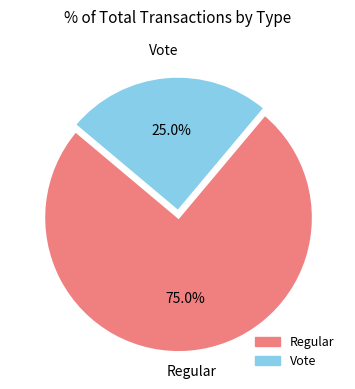

Which category has the smallest portion of the pie?

Vote